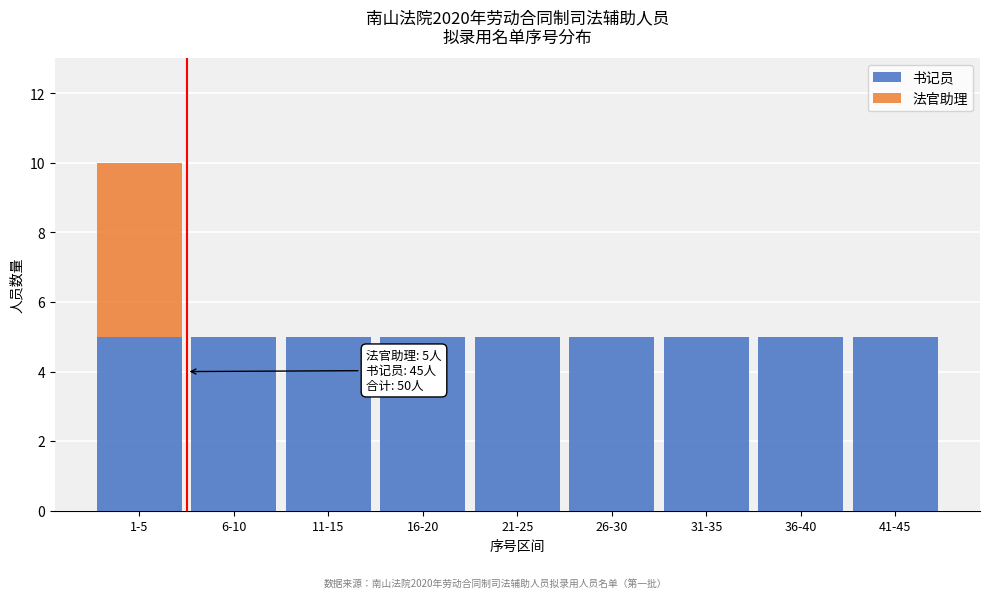

Reading left to right, what are the values for 书记员?

1-5=5	6-10=5	11-15=5	16-20=5	21-25=5	26-30=5	31-35=5	36-40=5	41-45=5